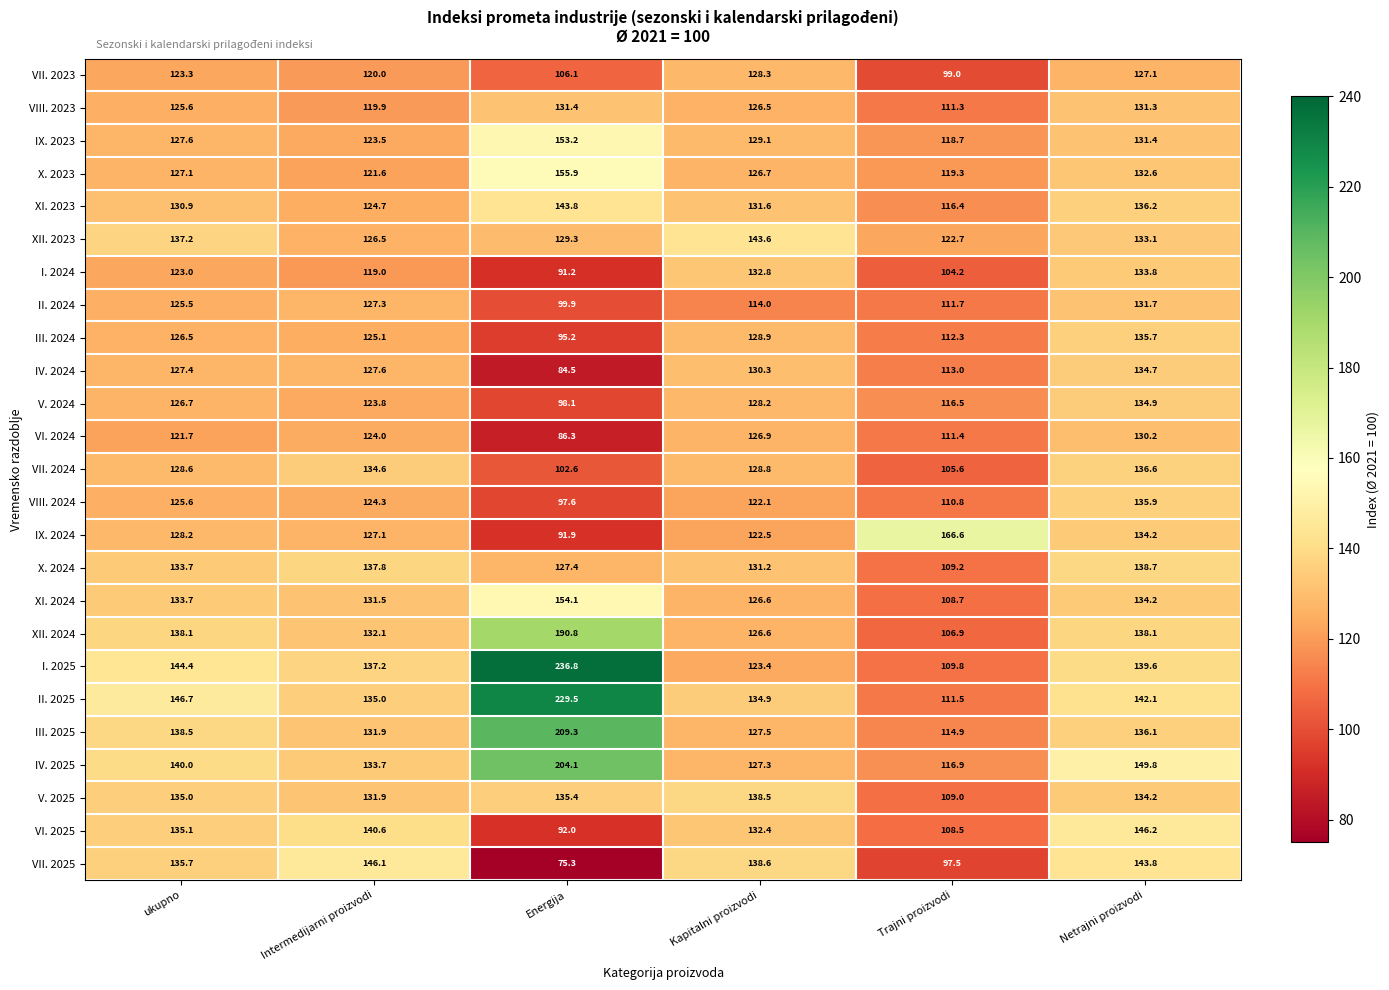

What is the total value across all series at ukupno?

3285.8